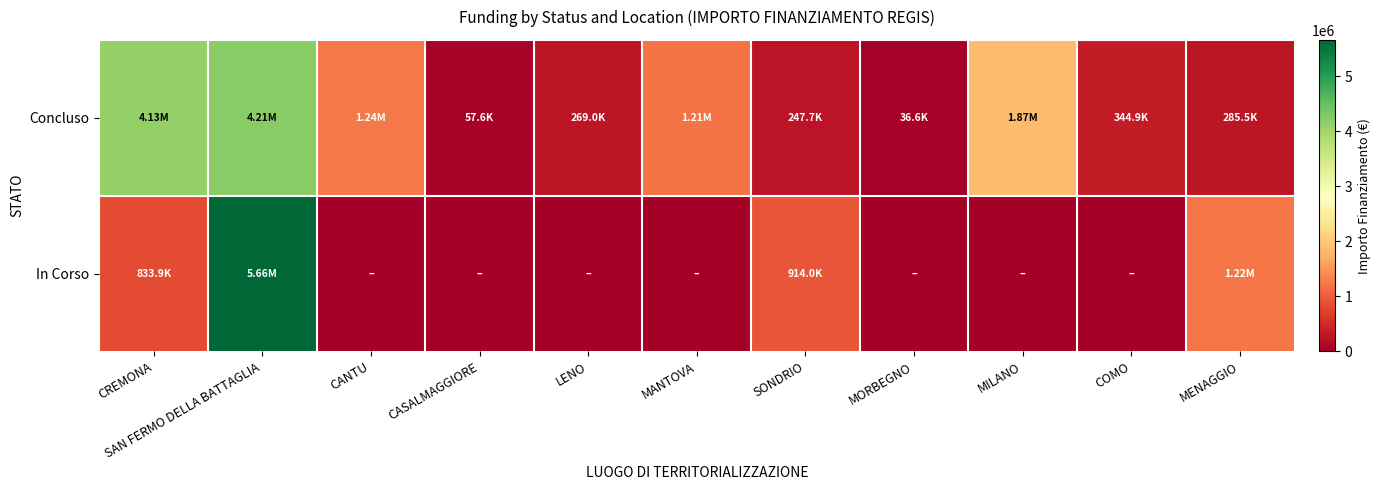

Reading left to right, list all the values displayed in this chart.

Concluso: CREMONA=4132595.6	SAN FERMO DELLA BATTAGLIA=4205015.0	CANTU=1242450.0	CASALMAGGIORE=57564.0	LENO=269021.9	MANTOVA=1206048.8	SONDRIO=247700.0	MORBEGNO=36600.0	MILANO=1866366.7	COMO=344882.5	MENAGGIO=285514.4
In Corso: CREMONA=833874.0	SAN FERMO DELLA BATTAGLIA=5662257.7	CANTU=0.0	CASALMAGGIORE=0.0	LENO=0.0	MANTOVA=0.0	SONDRIO=914000.0	MORBEGNO=0.0	MILANO=0.0	COMO=0.0	MENAGGIO=1218141.0